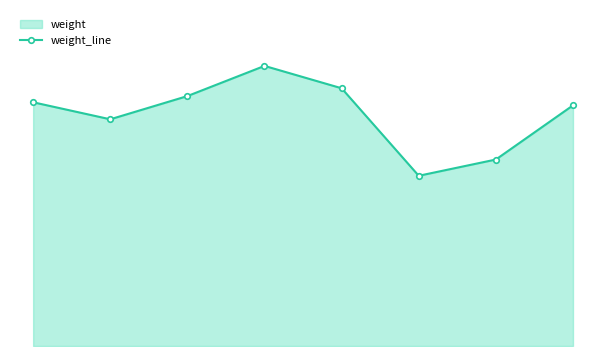

Reading left to right, list all the values displayed in this chart.

0=3.1	1=2.9	2=3.2	3=3.6	4=3.3	5=2.2	6=2.4	7=3.1